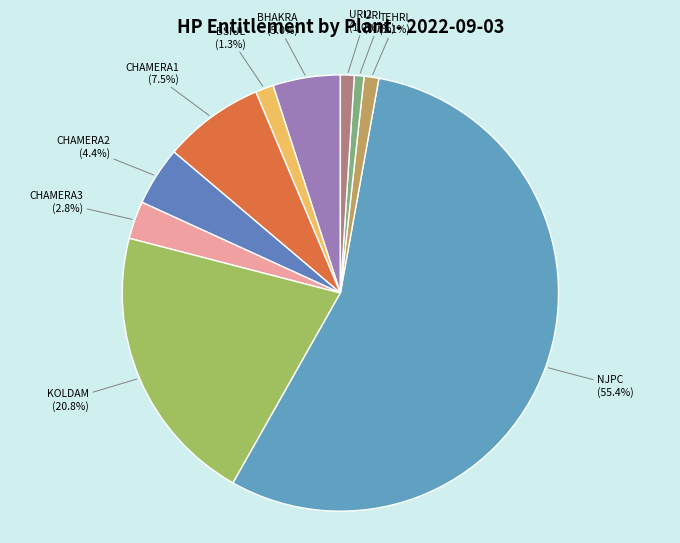

Which slice represents more than half of the pie?

NJPC (55.4%)